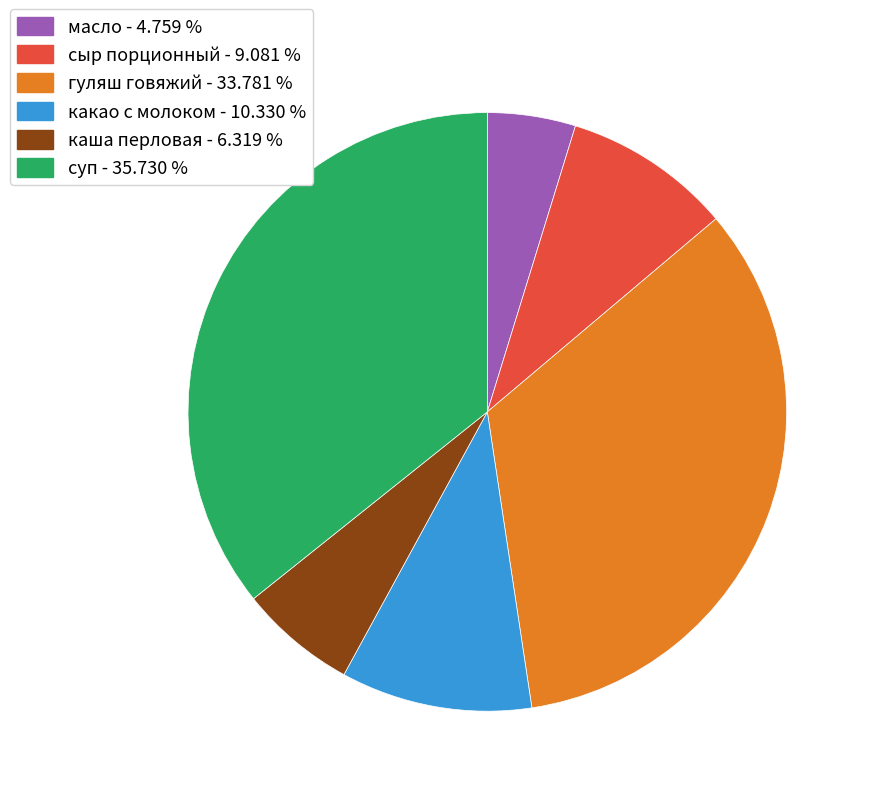

How many segments does this pie chart have?

6